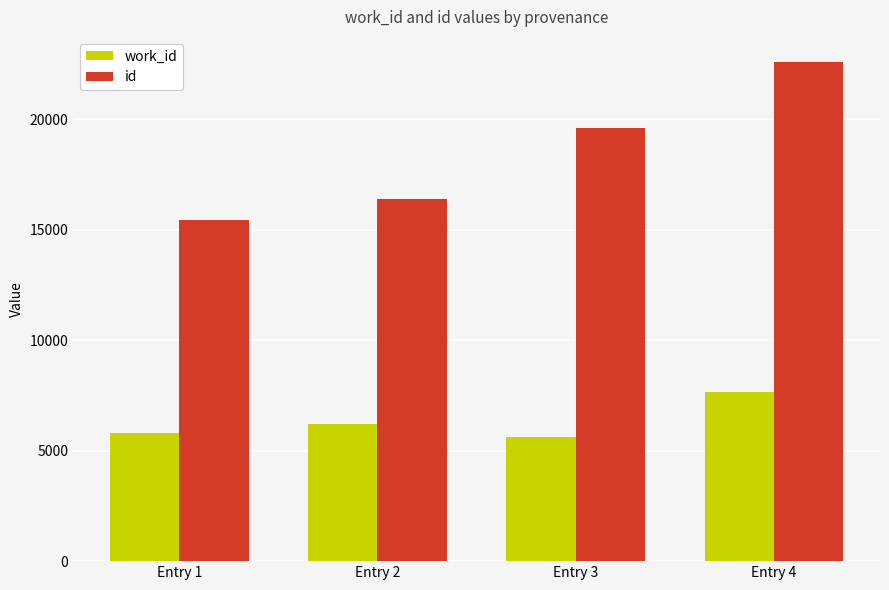

What is the difference between the work_id values at Entry 4 and Entry 3?

2016